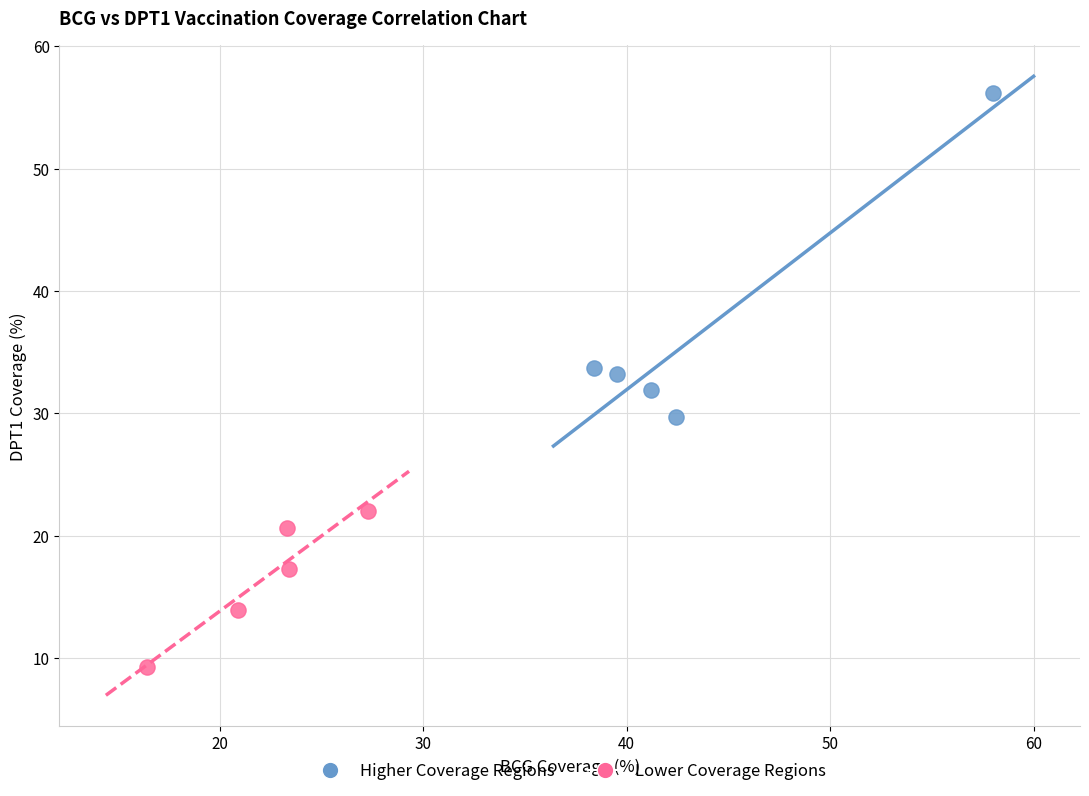

Which series contains the lowest Y value?

Lower Coverage Regions